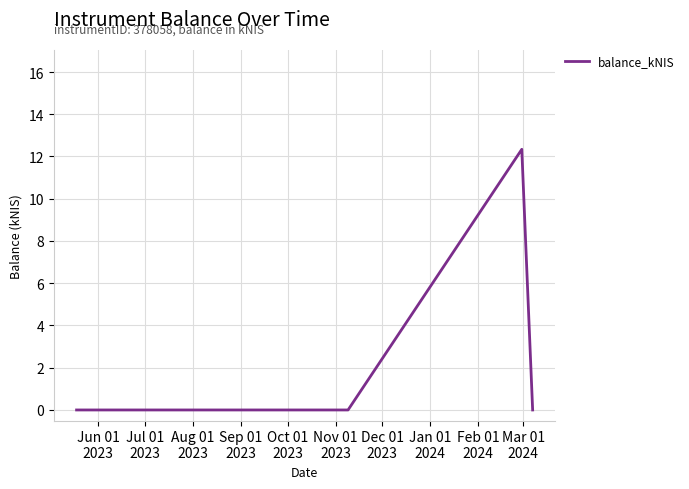

True or false: there are more than 2 points higher than both neighbors.

False